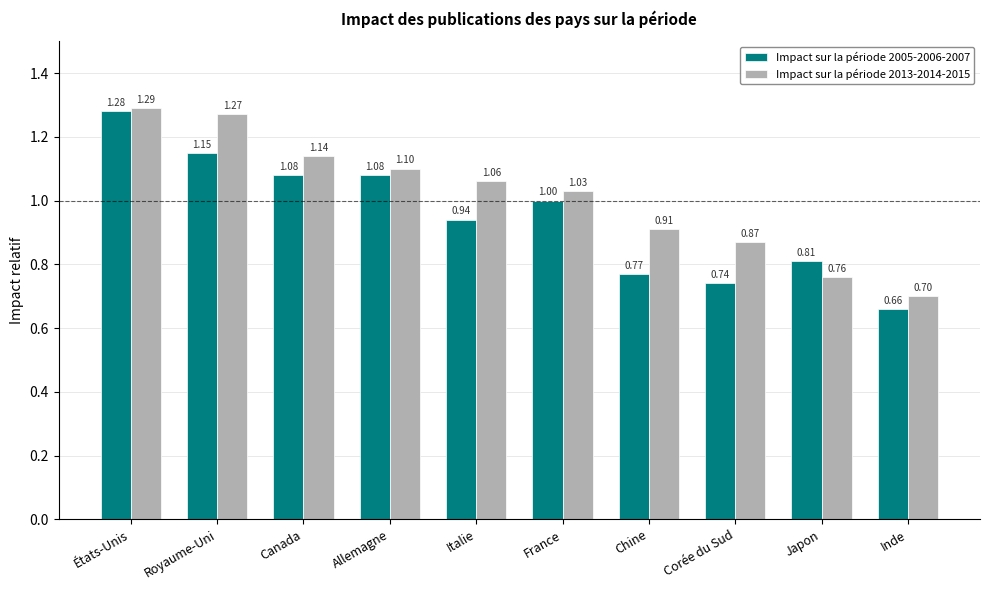

What is the total value across all series at Allemagne?

2.2